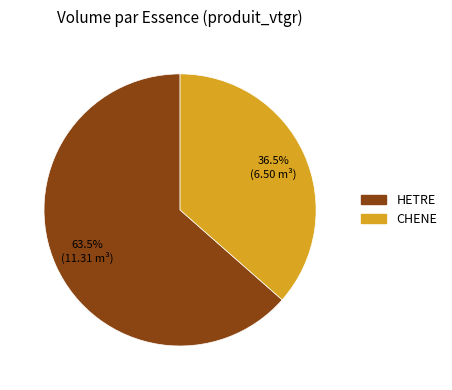

Does HETRE represent more than half of the total?

Yes